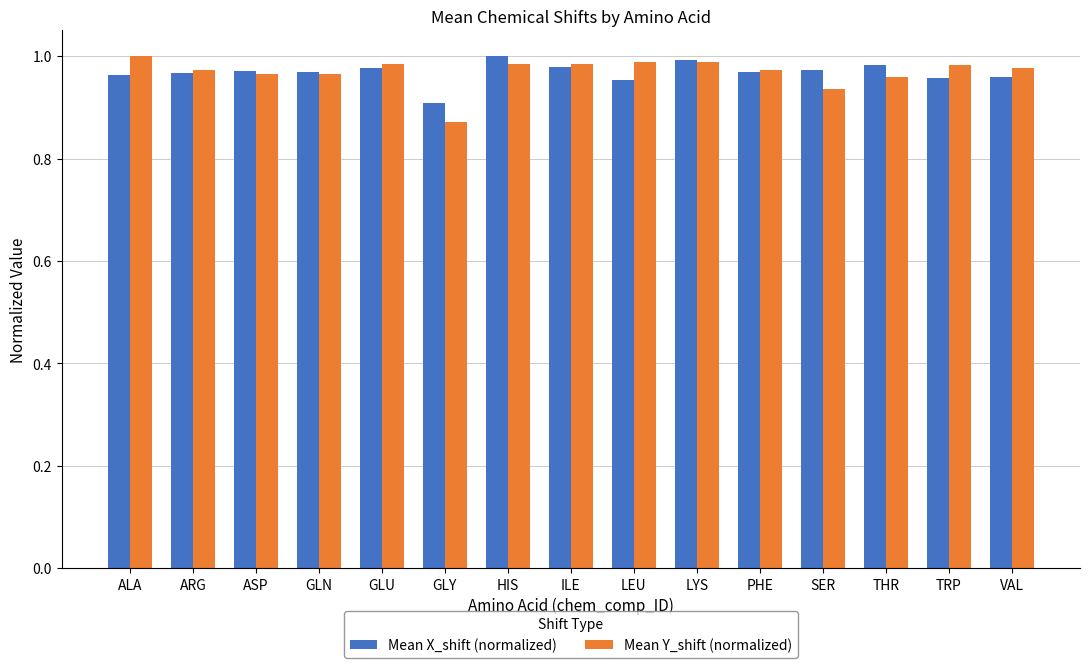

The value of Mean X_shift (normalized) at ILE is 1.0. True or false?

True